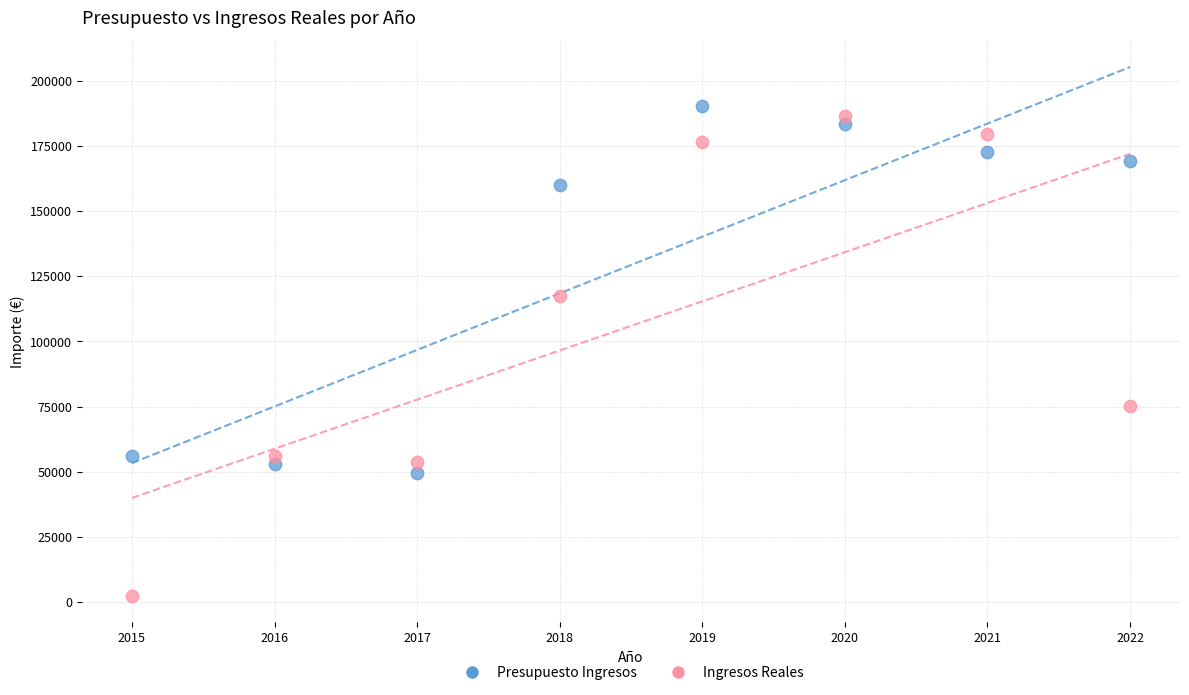

Which series contains the highest Y value?

Presupuesto Ingresos